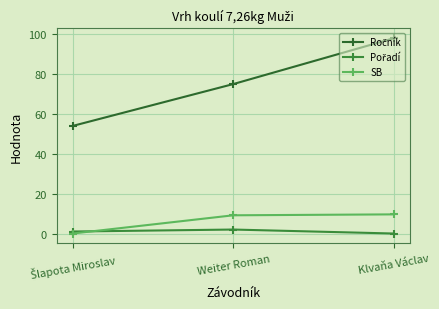

What is the label of the 2nd point from the left?

Weiter Roman